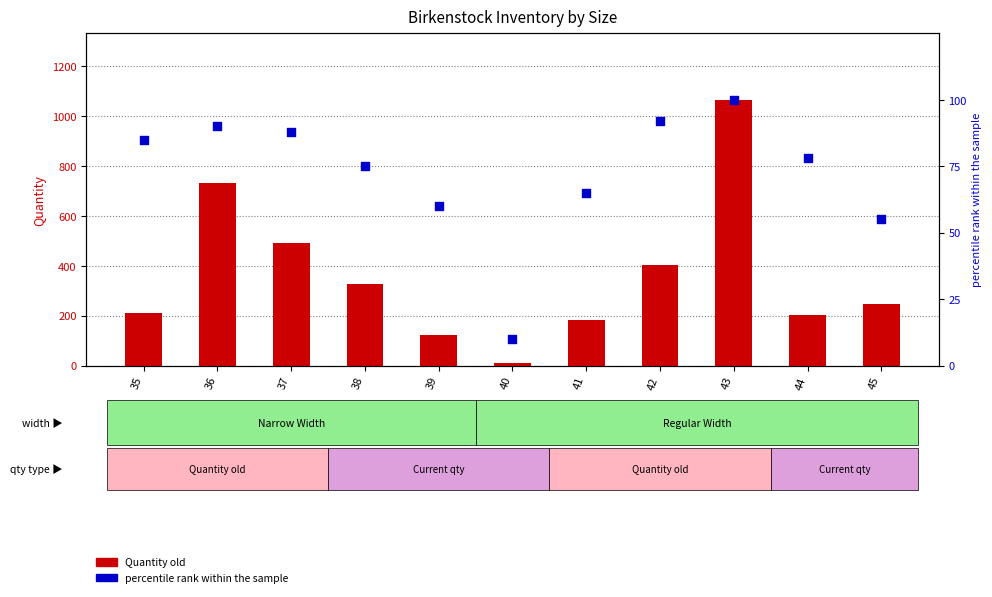

Which series reaches the maximum Y coordinate?

Quantity old